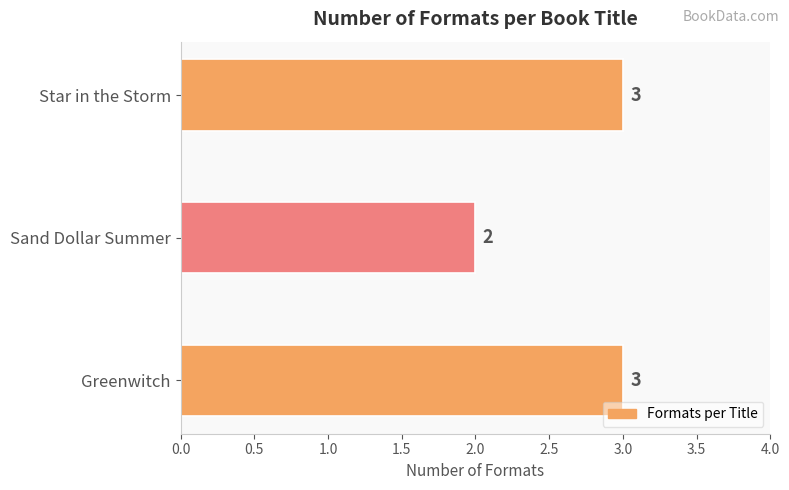

The chart shows a value of 2 at Sand Dollar Summer. True or false?

True